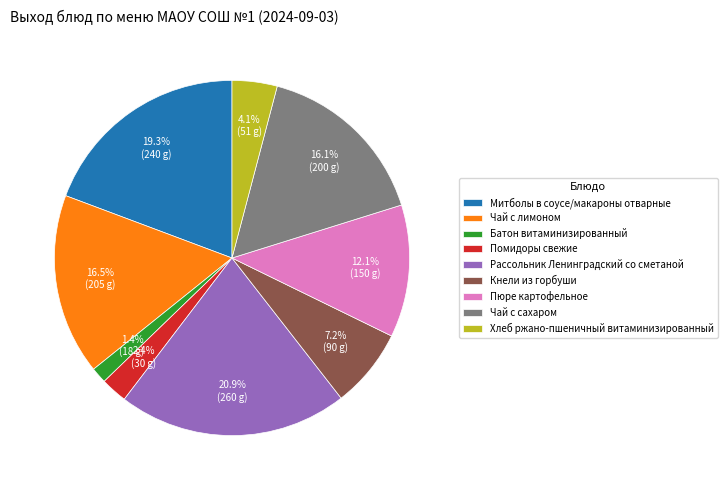

The Кнели из горбуши slice represents 7% of the pie. True or false?

True